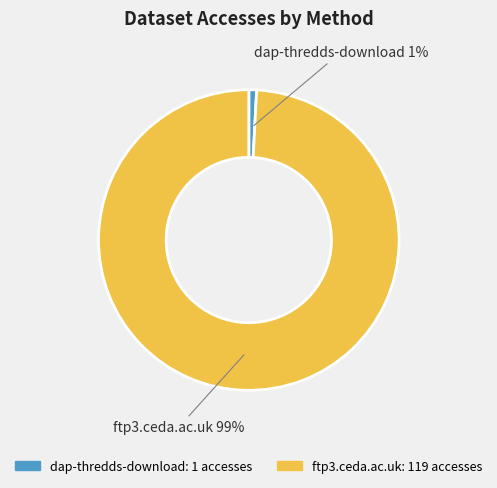

To the nearest percent, what is the average slice percentage?

50%